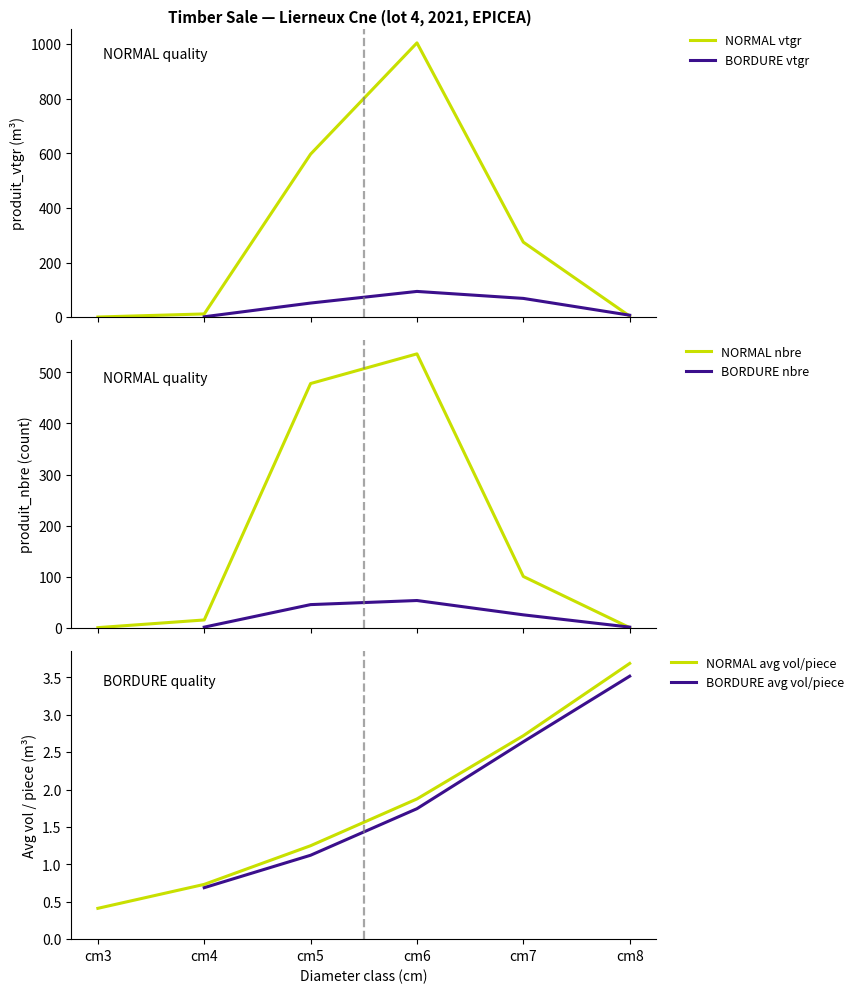

The NORMAL nbre series shows 536.0 at cm6. True or false?

True